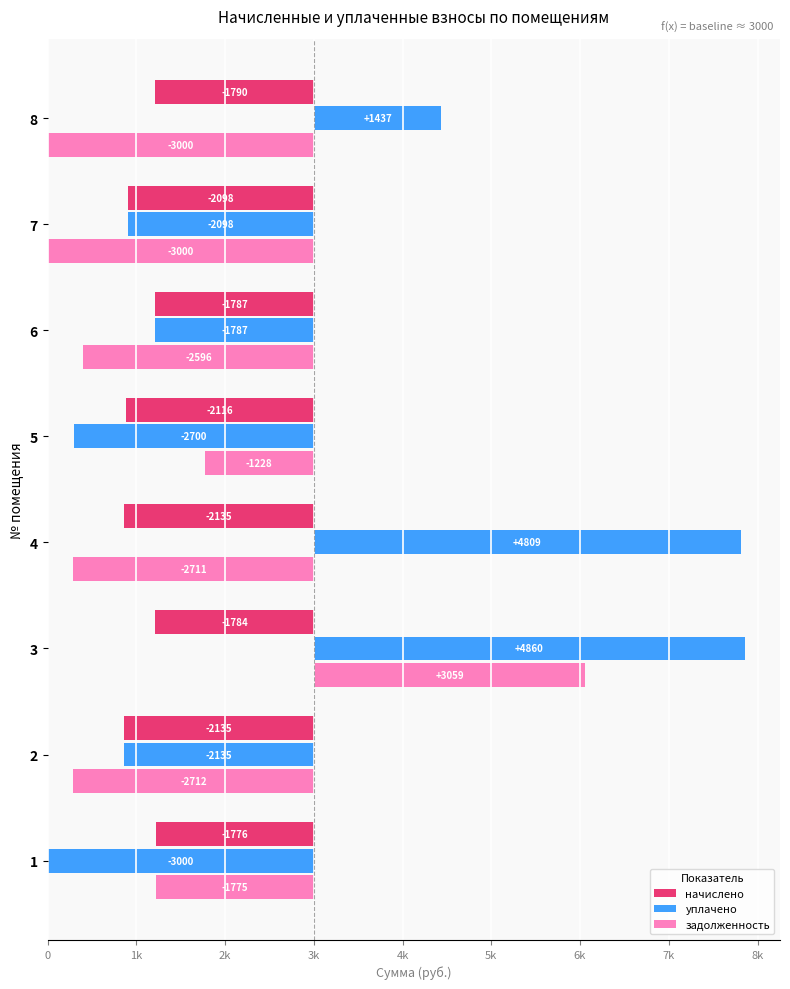

How many bars are there in total?

24